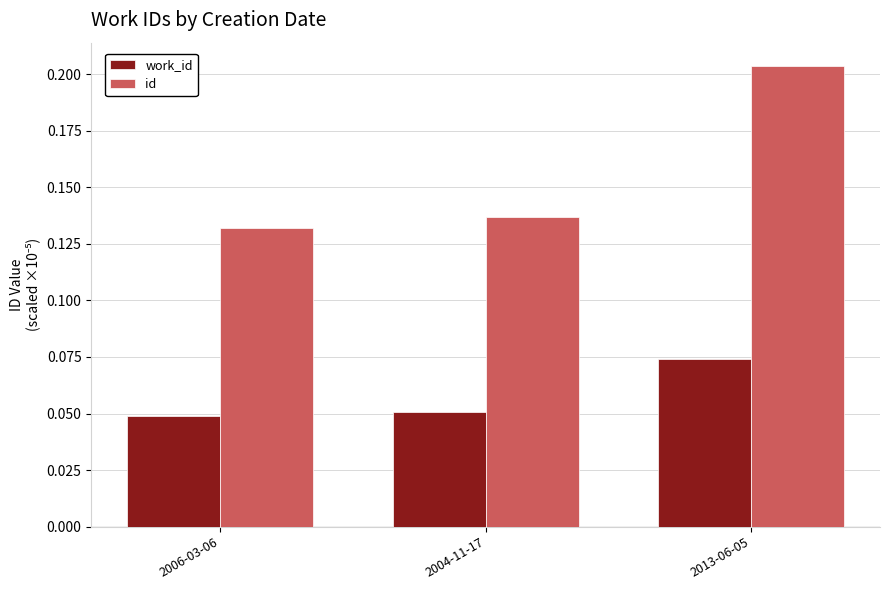

The value of work_id at 2013-06-05 is 0.0. True or false?

False